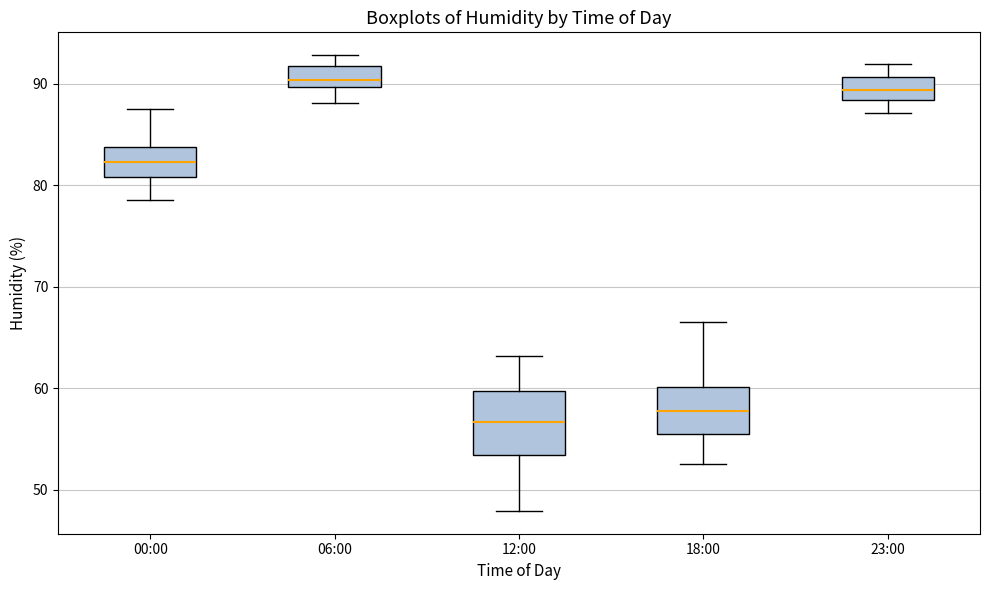

Where is the upper edge of the box for 23:00 on the y-axis? The values are not printed on the chart, so give them approximately, as read against the axis.

91